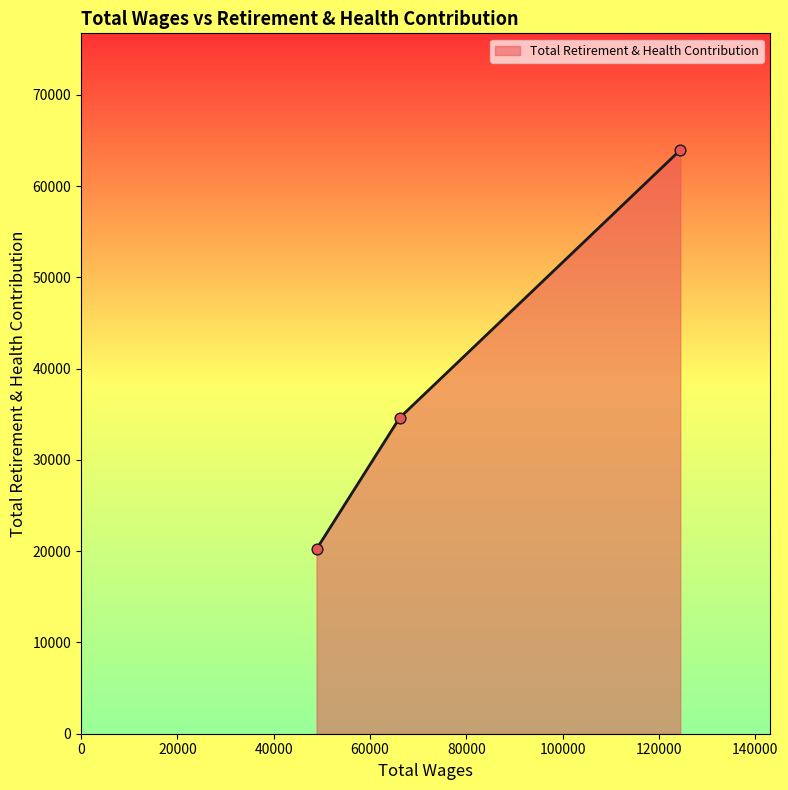

What is the sum of all values?

118791